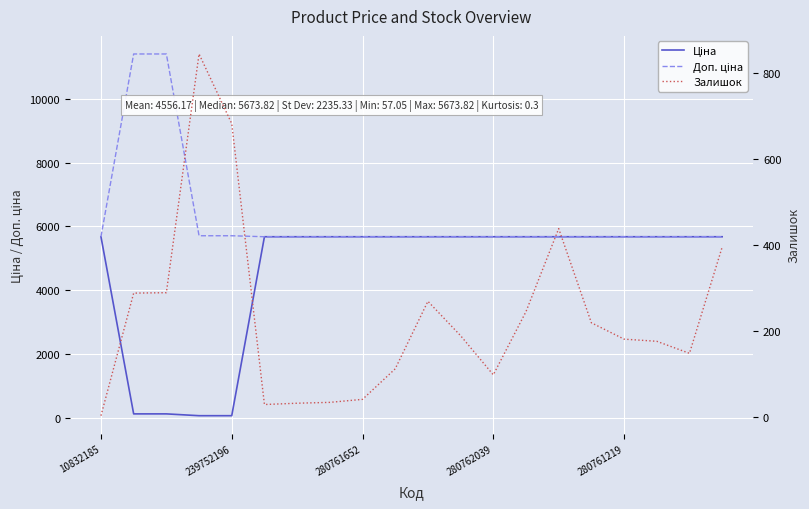

Which series has the largest range (max minus min)?

Доп. ціна